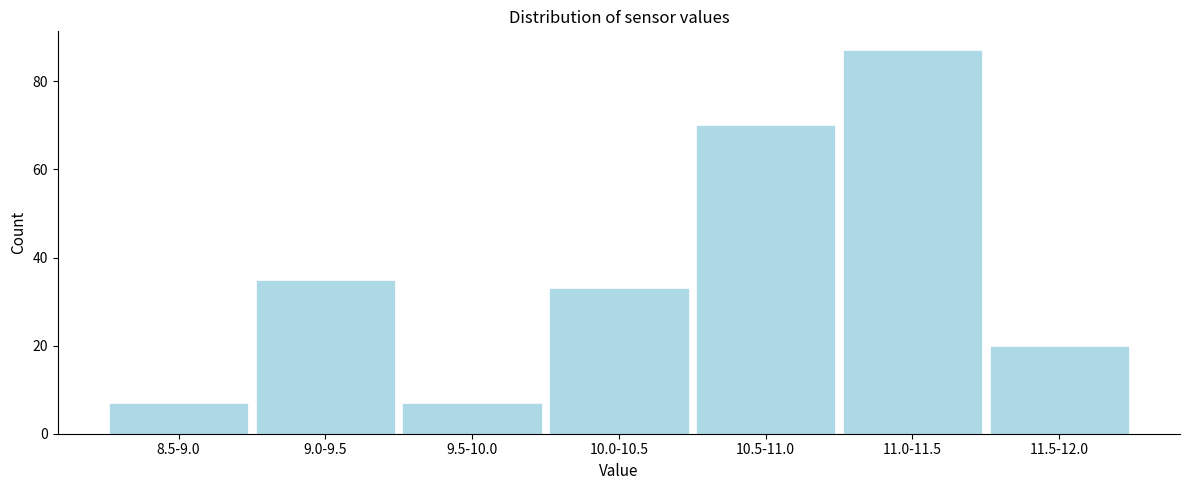

Reading left to right, what are all the values shown in this chart?

7	35	7	33	70	87	20